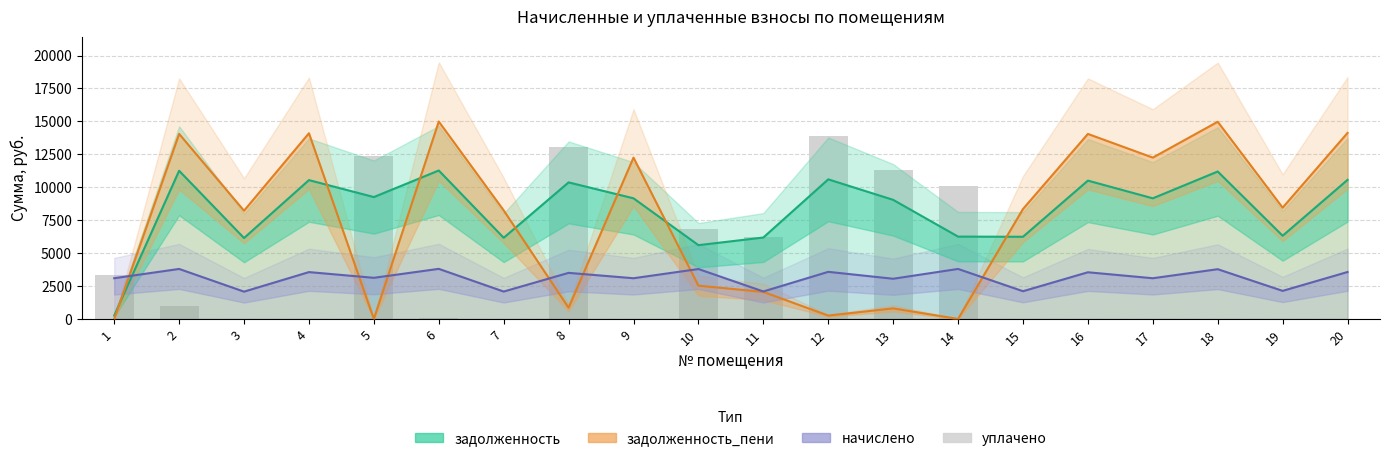

Are the bars horizontal?

No